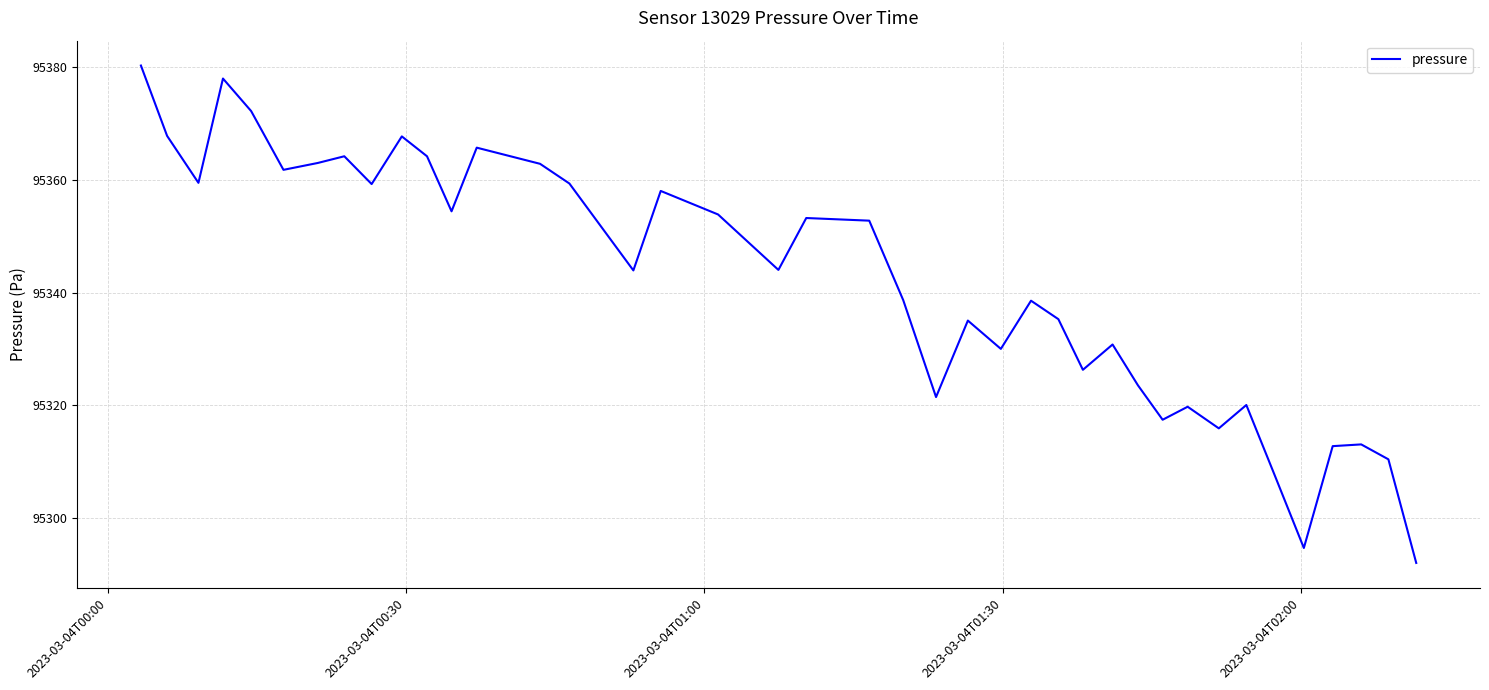

True or false: there are more than 2 points higher than both neighbors.

True